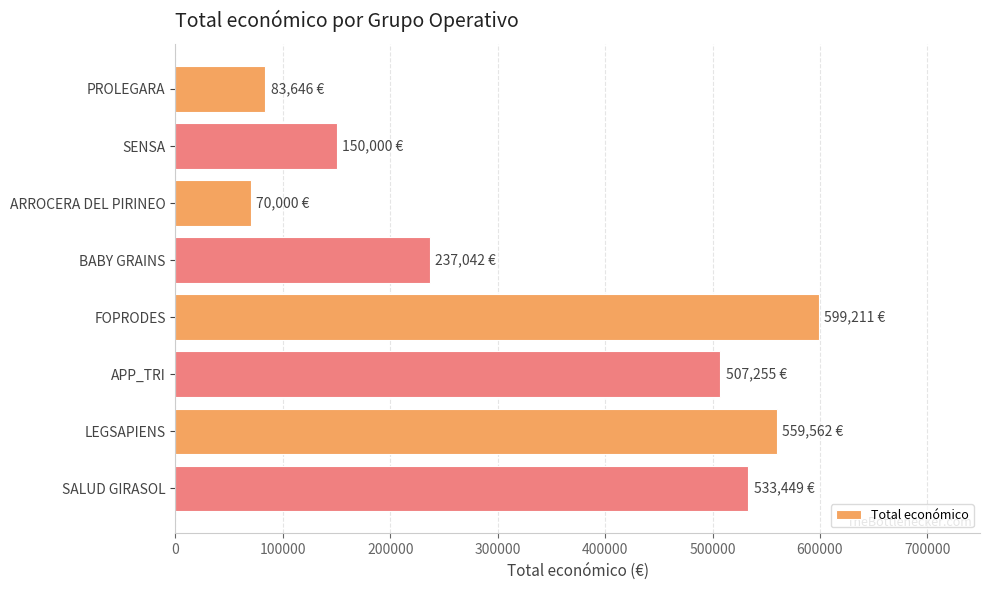

Is it true that the value at SALUD GIRASOL is 176272?

False